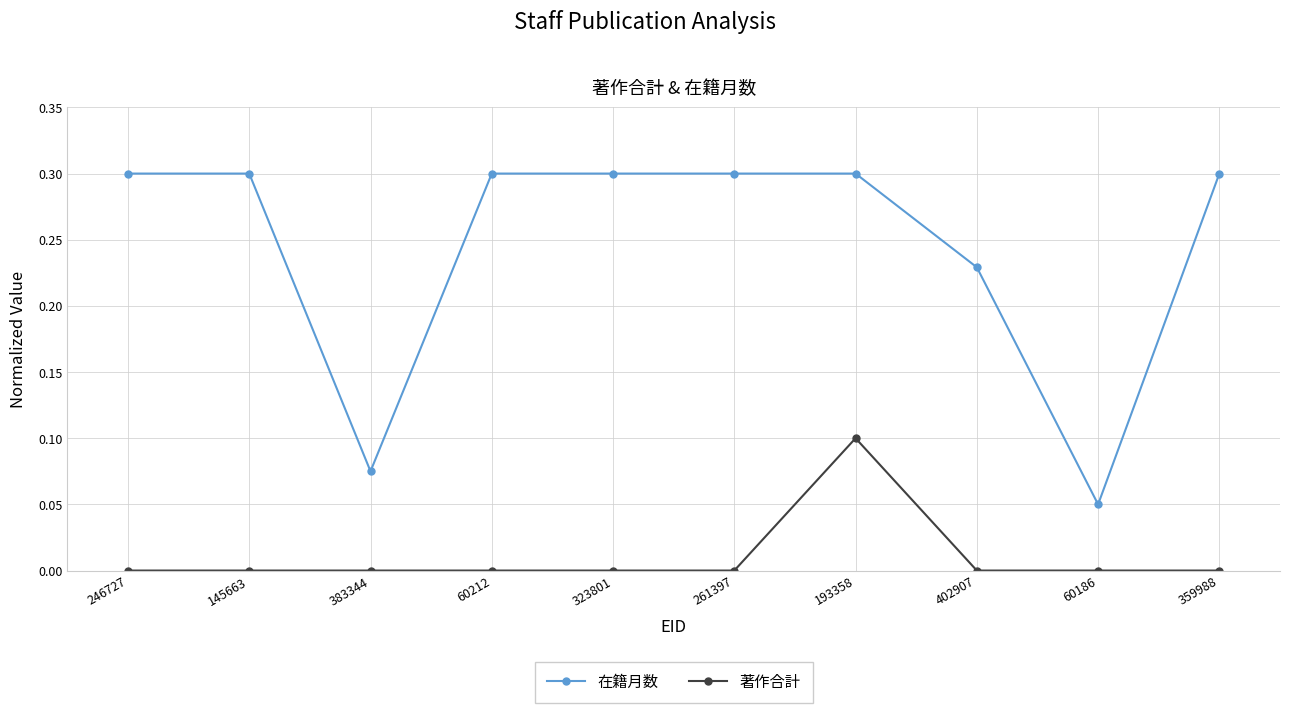

What is the label of the 1st point from the left?

246727